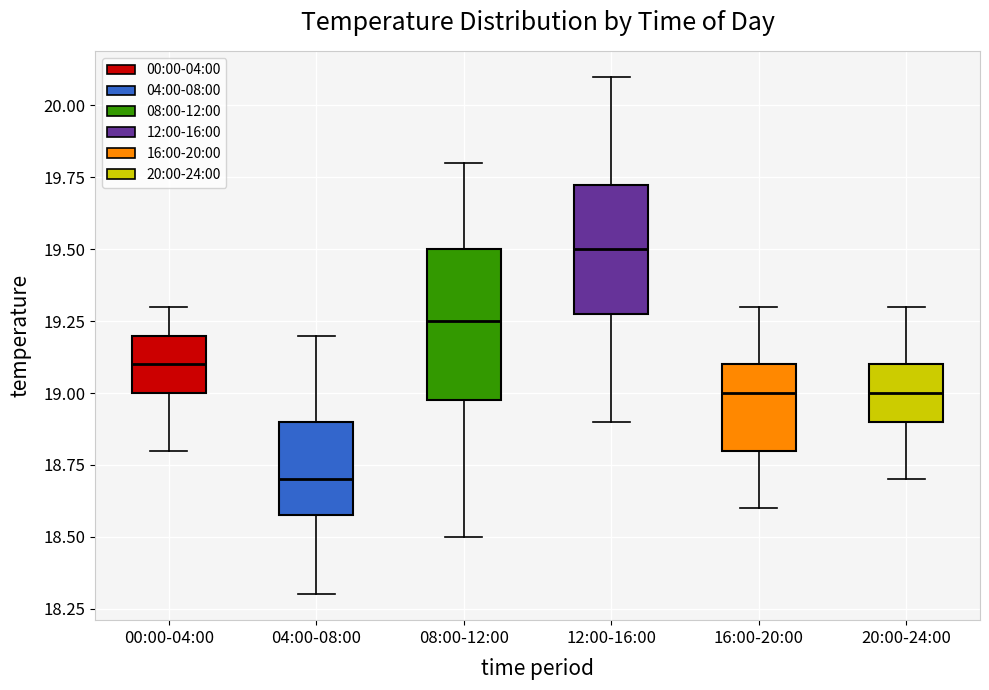

Reading left to right, read every box against the y-axis: the position of its median line, the range the box covers, and the ends of its whiskers. The values are not printed on the chart, so give them approximately, as read against the axis.

00:00-04:00: median 19.10, box 19.00 to 19.20, whiskers 18.80 to 19.30
04:00-08:00: median 18.70, box 18.60 to 18.90, whiskers 18.30 to 19.20
08:00-12:00: median 19.25, box 19.00 to 19.50, whiskers 18.50 to 19.80
12:00-16:00: median 19.50, box 19.30 to 19.75, whiskers 18.90 to 20.10
16:00-20:00: median 19.00, box 18.80 to 19.10, whiskers 18.60 to 19.30
20:00-24:00: median 19.00, box 18.90 to 19.10, whiskers 18.70 to 19.30